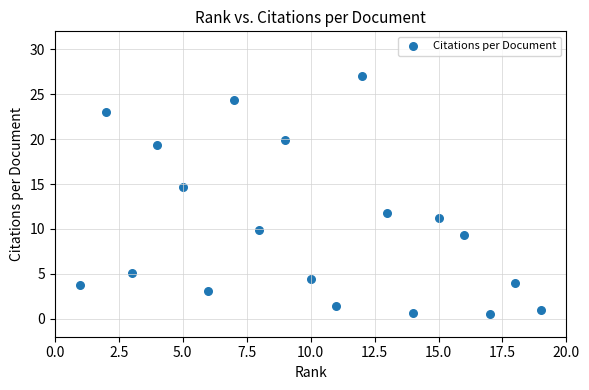

What Y value in the scatter plot is closest to 13?

11.8